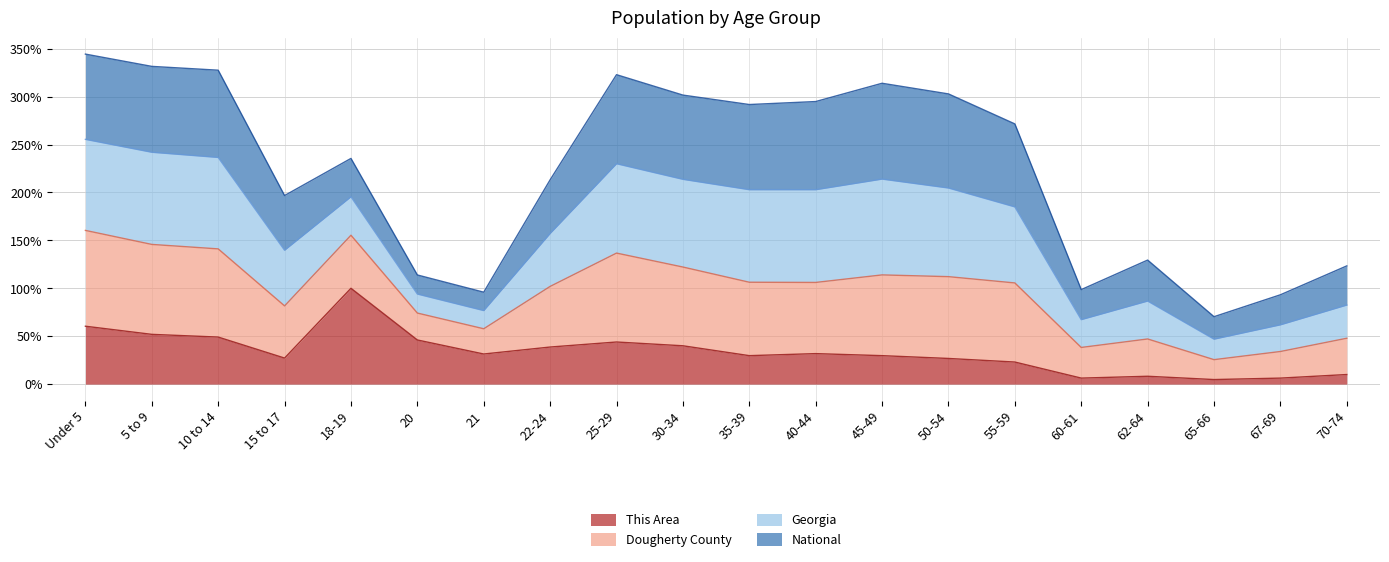

What is the smallest value displayed?

4.7